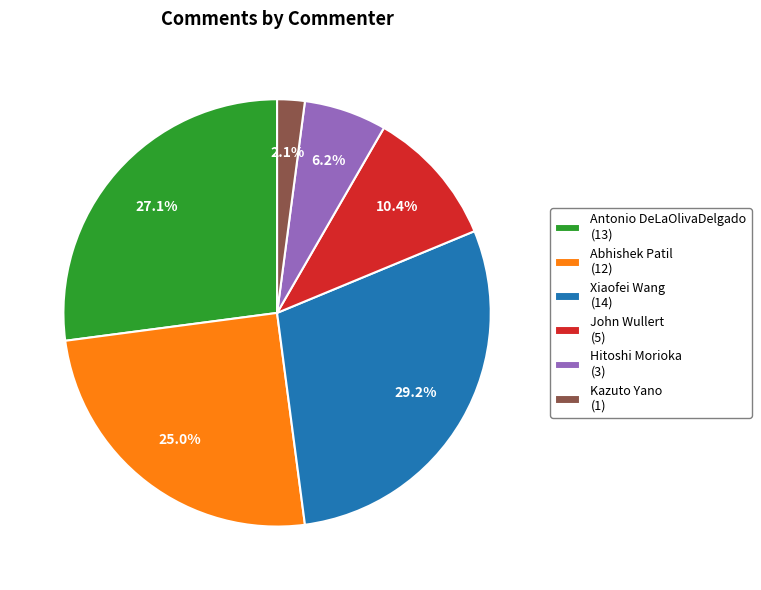

Which category has the smallest portion of the pie?

Kazuto Yano